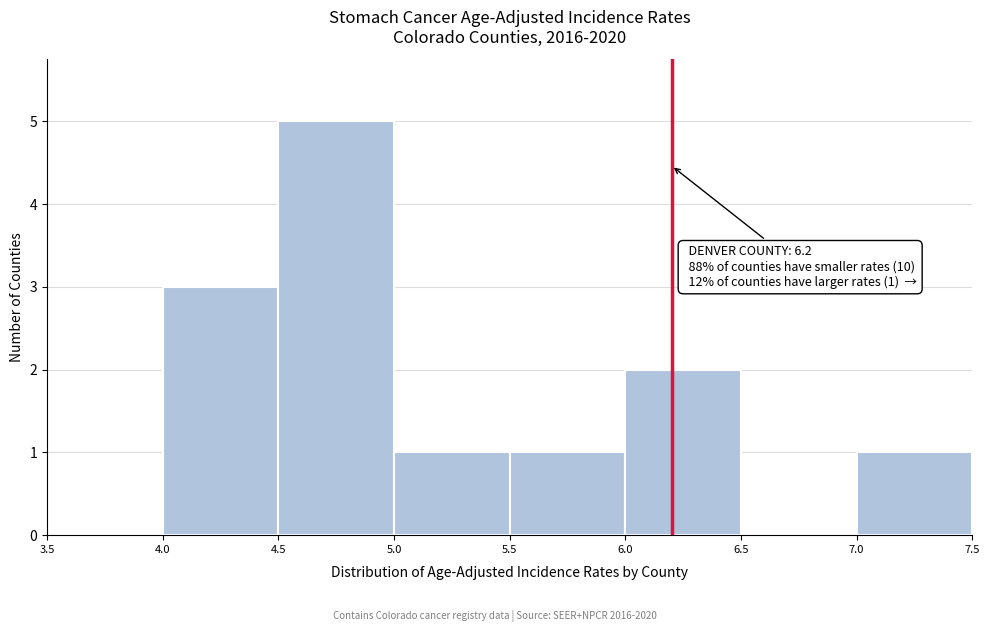

Which range on the x-axis has the tallest bar?

4.5 to 5.0